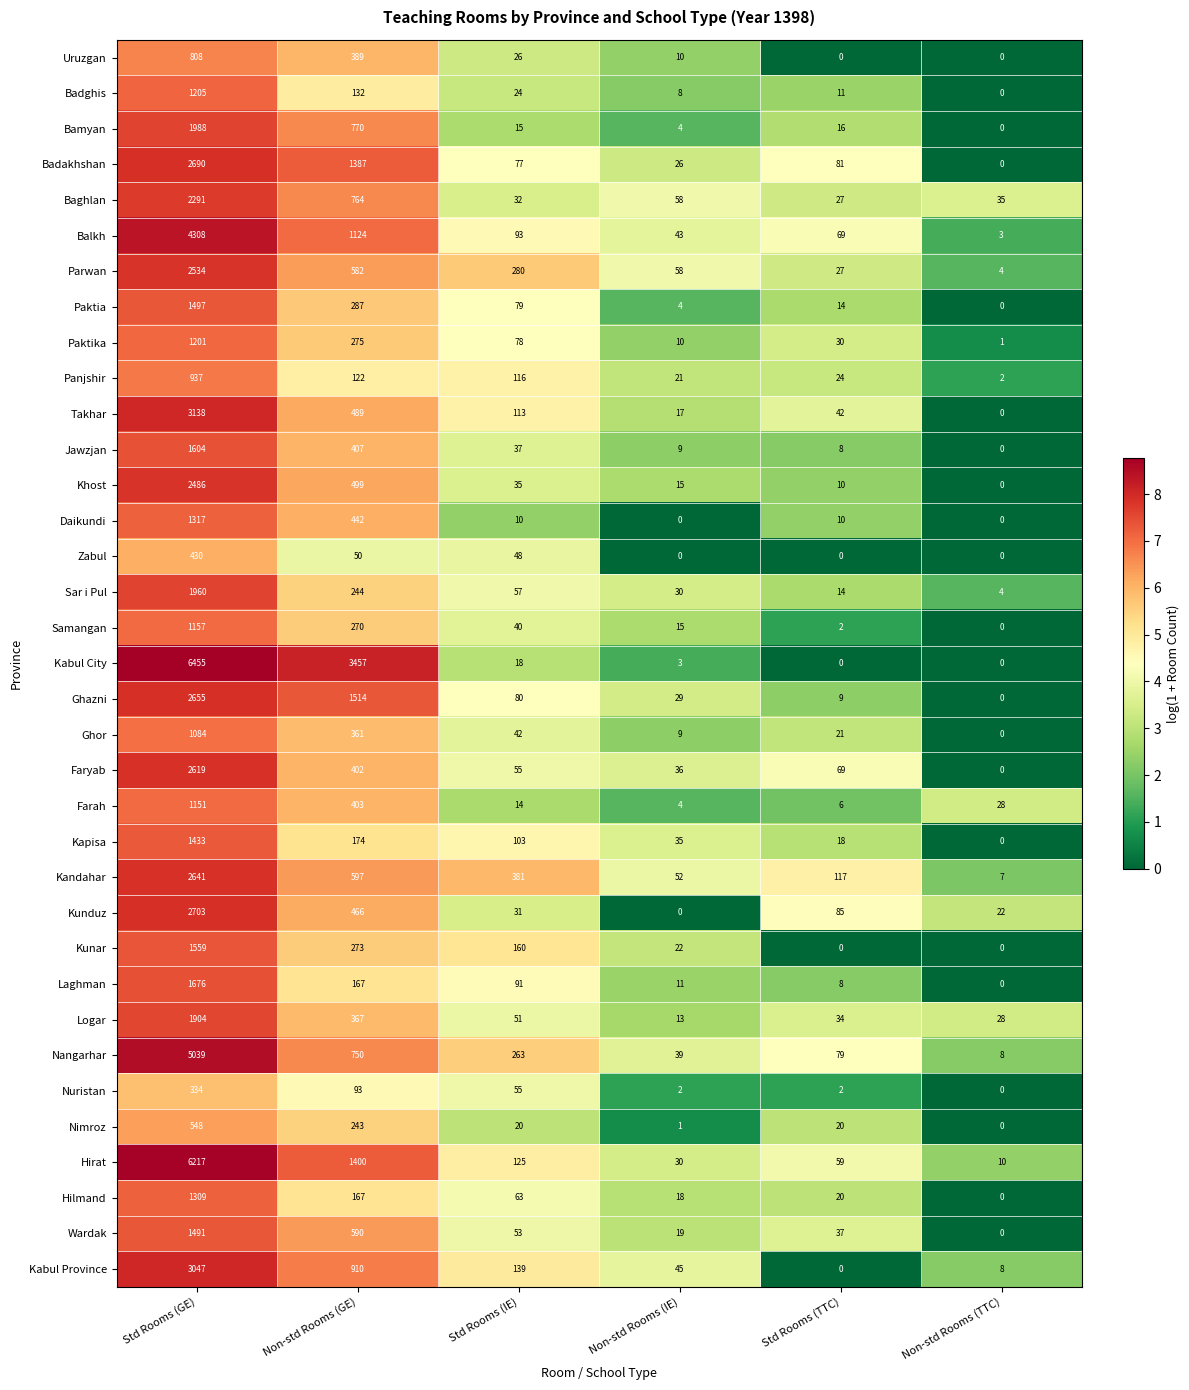

What is the difference between the maximum and second lowest values in the Badghis series?

1197